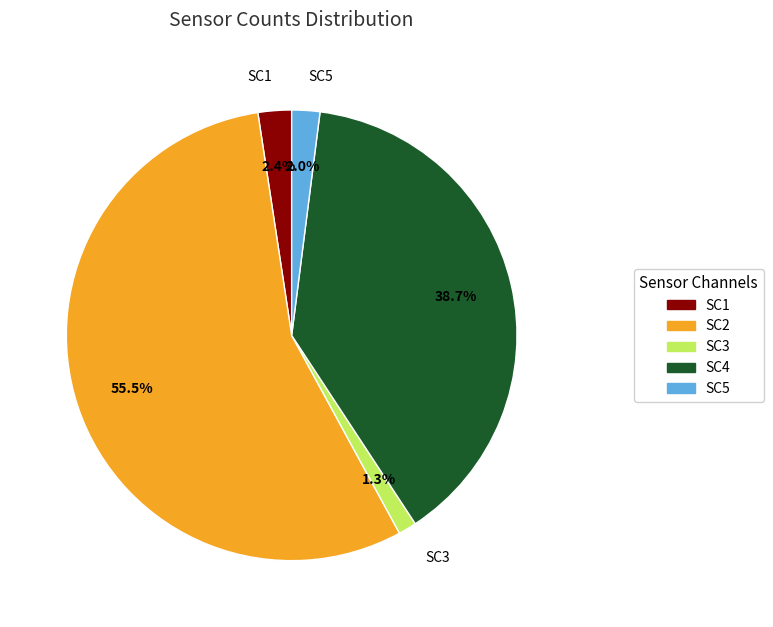

Is SC4 the majority of the pie?

No